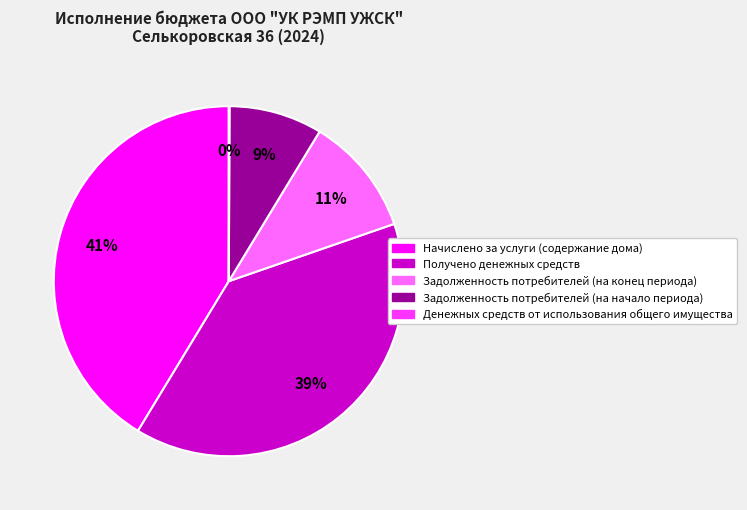

Which has a higher value, Получено денежных средств or Задолженность потребителей (на начало периода)?

Получено денежных средств